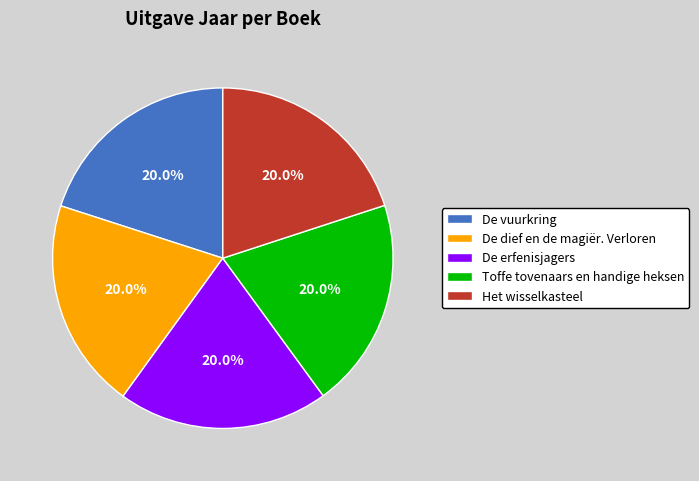

How many segments does this pie chart have?

5